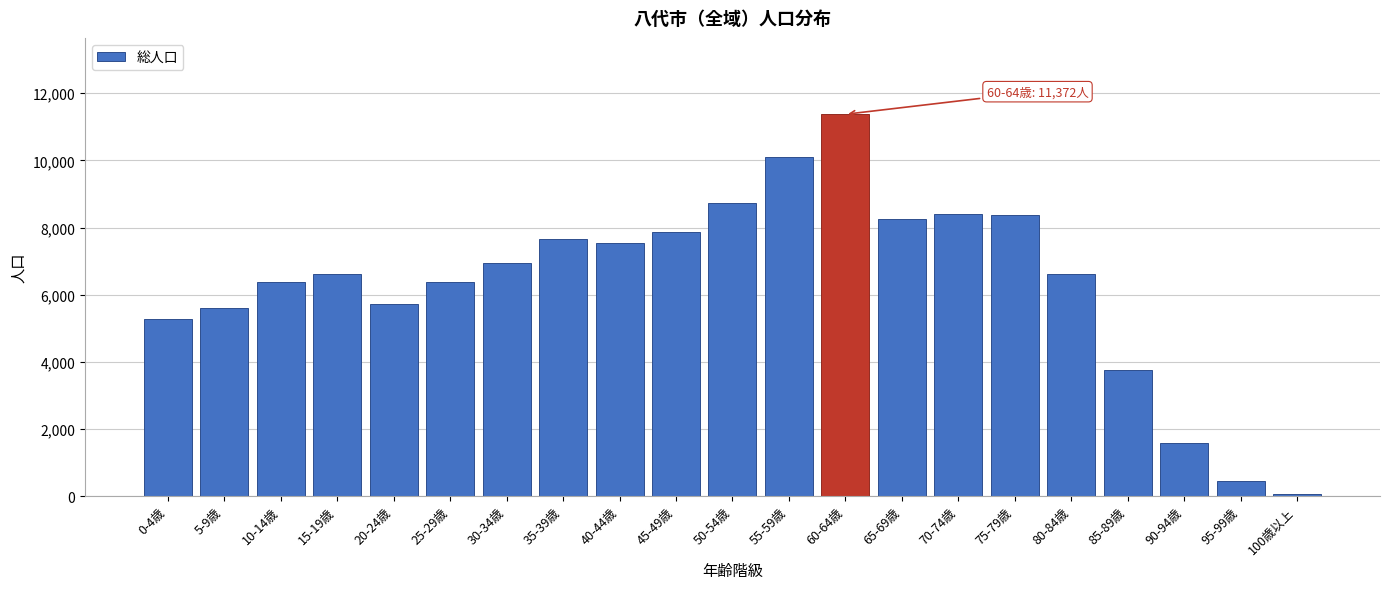

What is the sum of all values?

133706